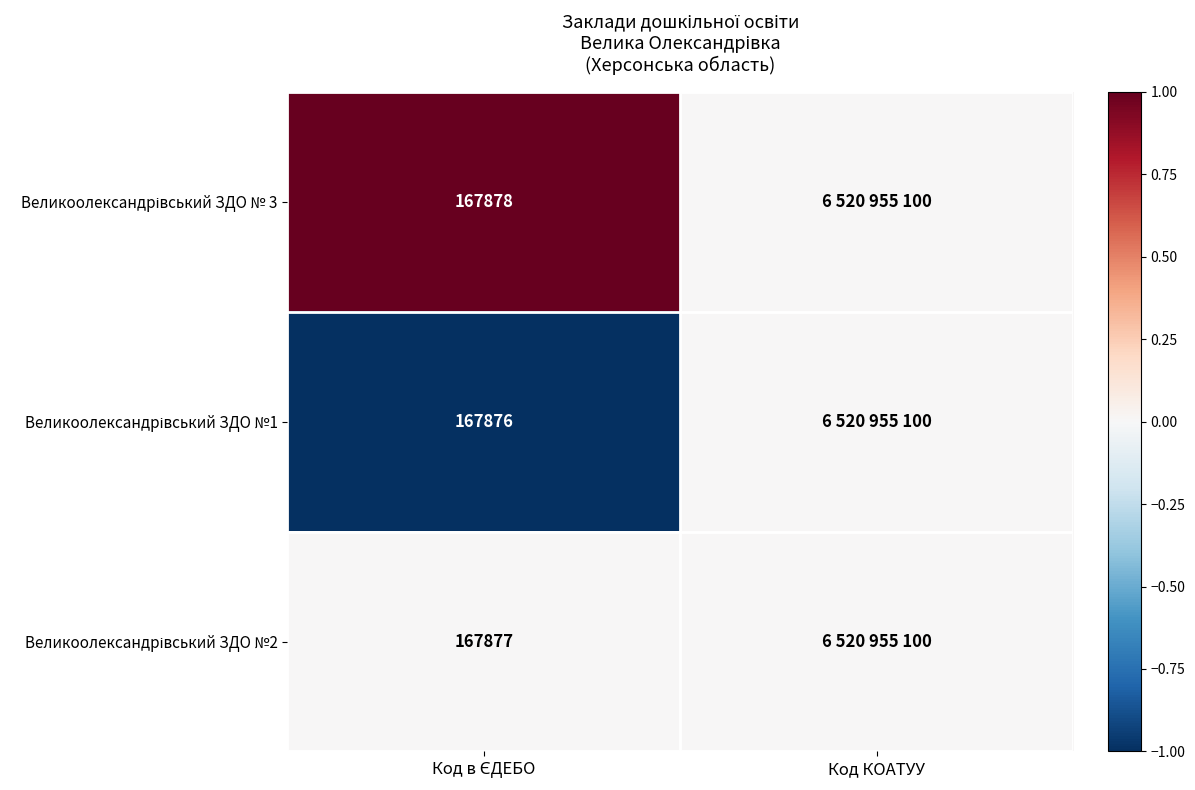

What is the sum of the Великоолександрівський ЗДО №1 values at Код КОАТУУ and Код в ЄДЕБО?

-1